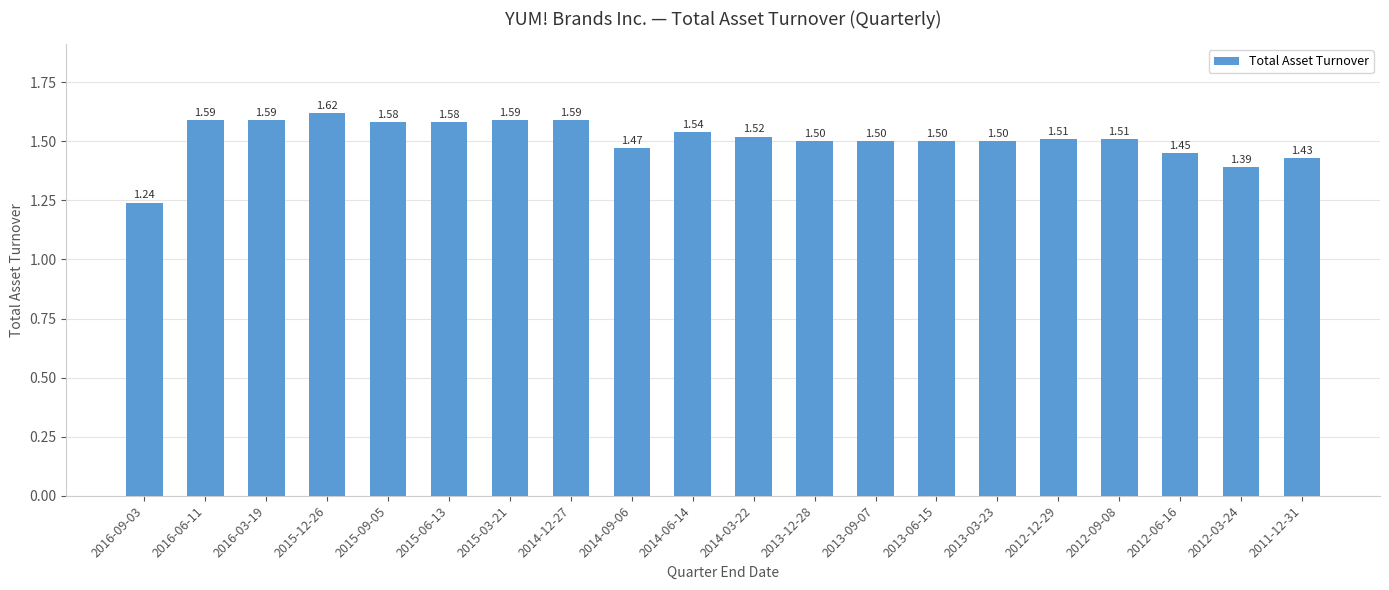

What is the difference between the maximum and minimum values?

0.4